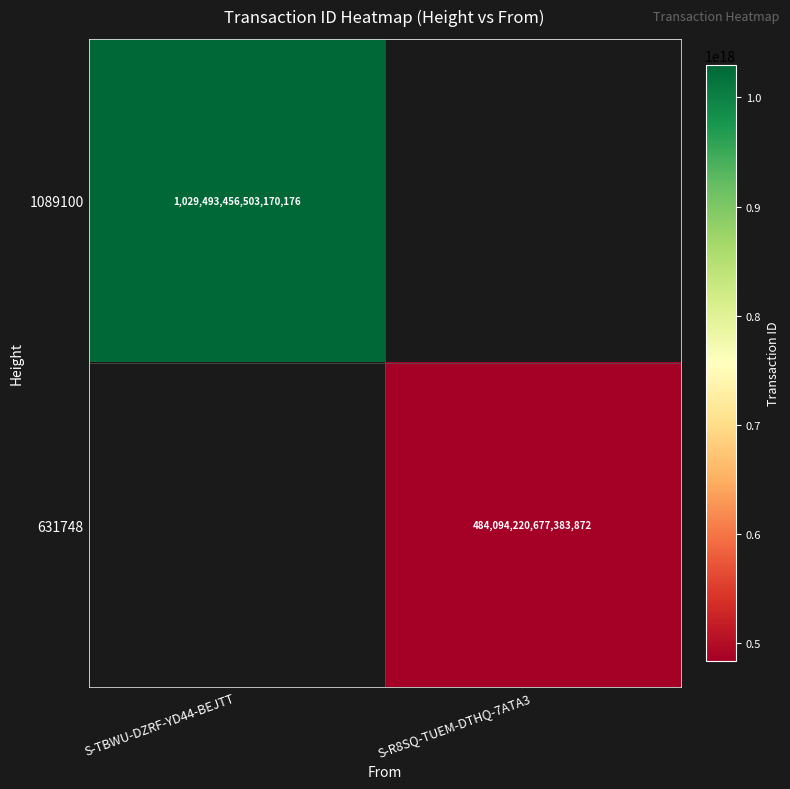

Is it true that 1089100 equals 676531170586850560 at S-TBWU-DZRF-YD44-BEJTT?

False